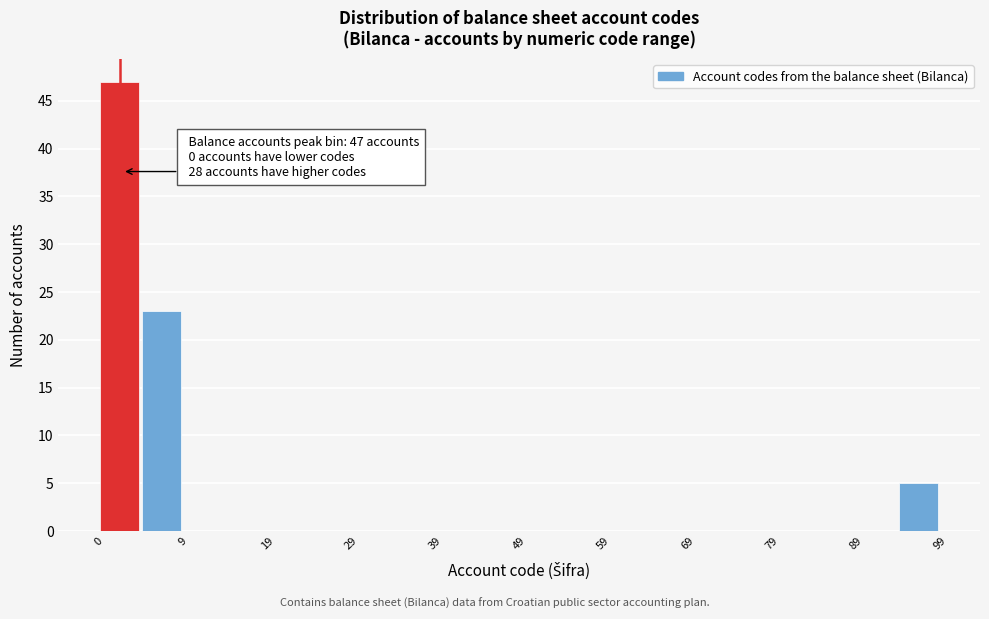

Which range on the x-axis has the tallest bar?

0 to 5